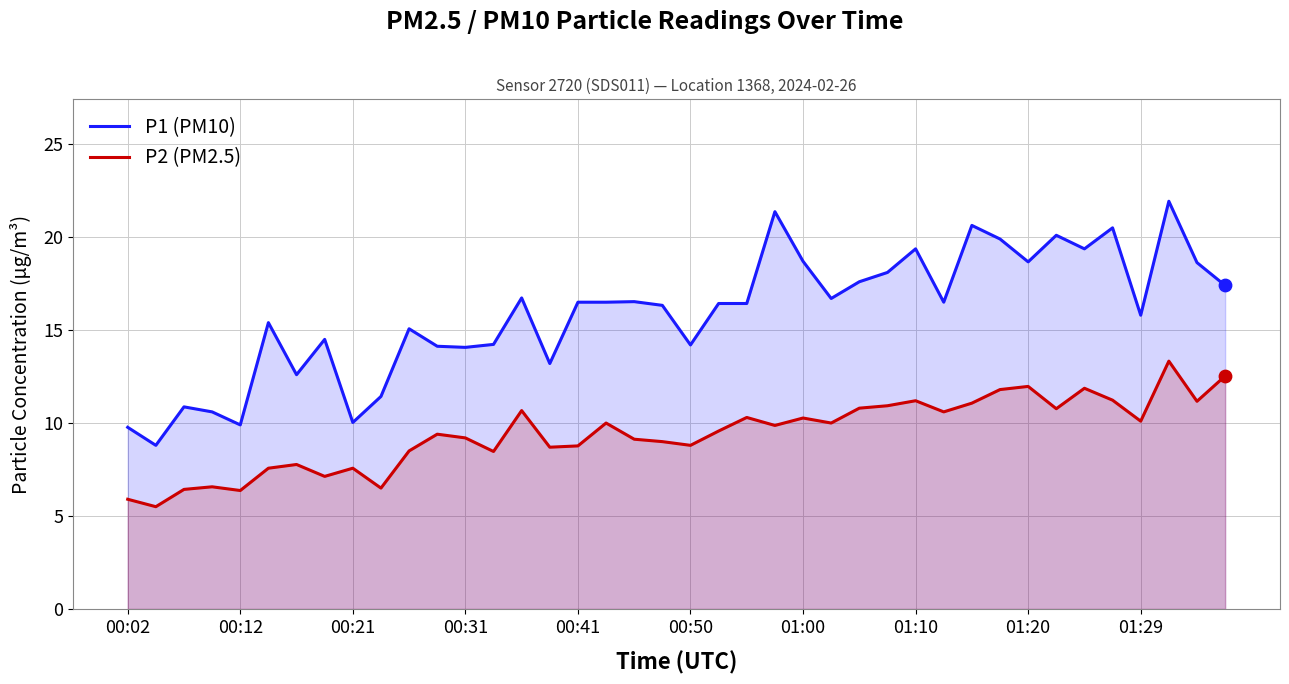

At which category is the sum across all series the highest?

37